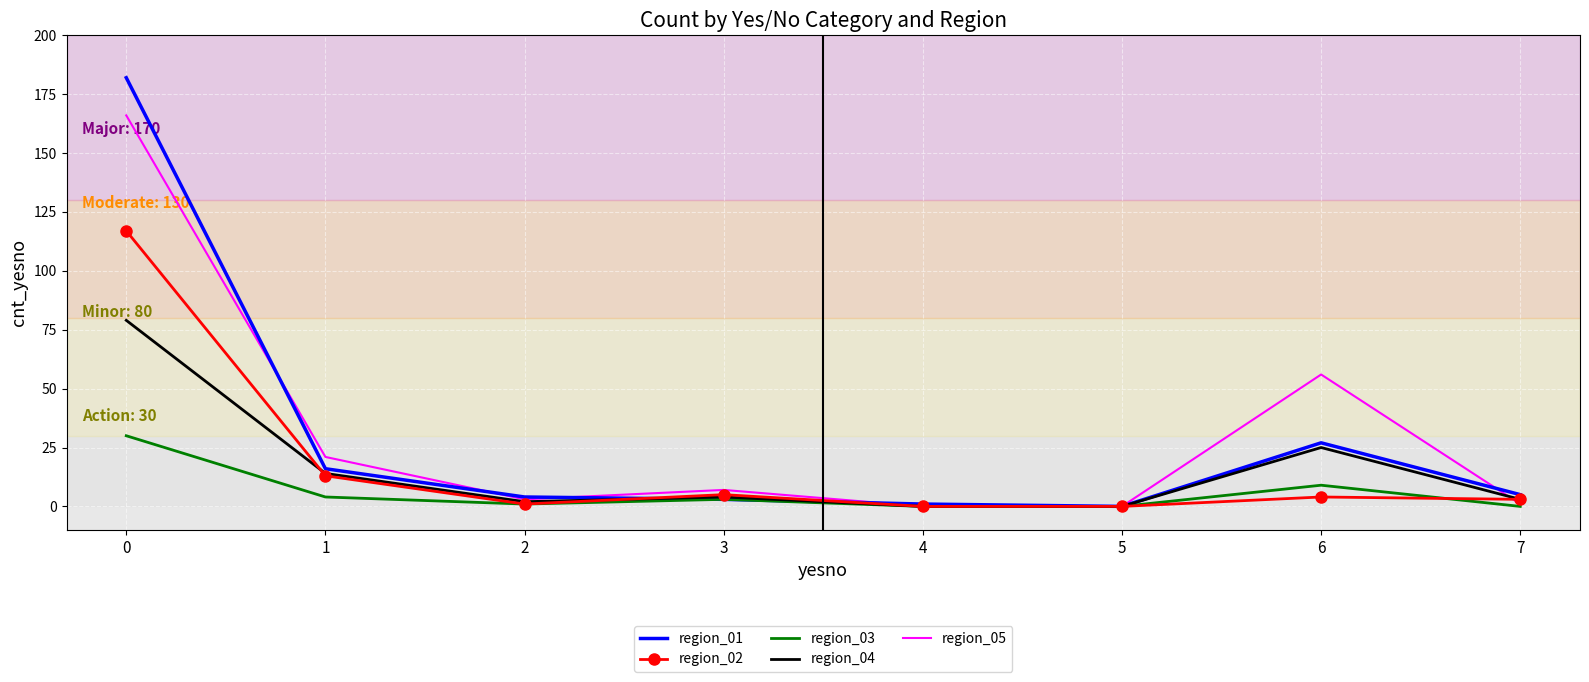

What is the greatest value displayed?

182